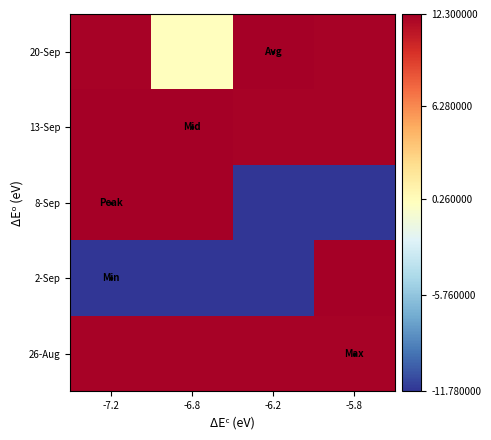

Which series has the largest range (max minus min)?

8-Sep